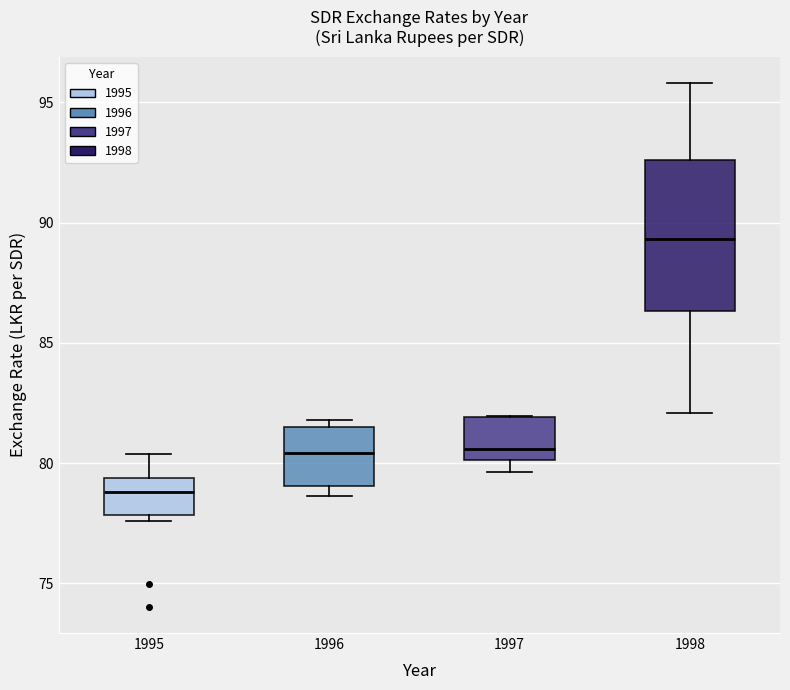

Which box is the tallest, from its lower edge to its upper edge?

1998